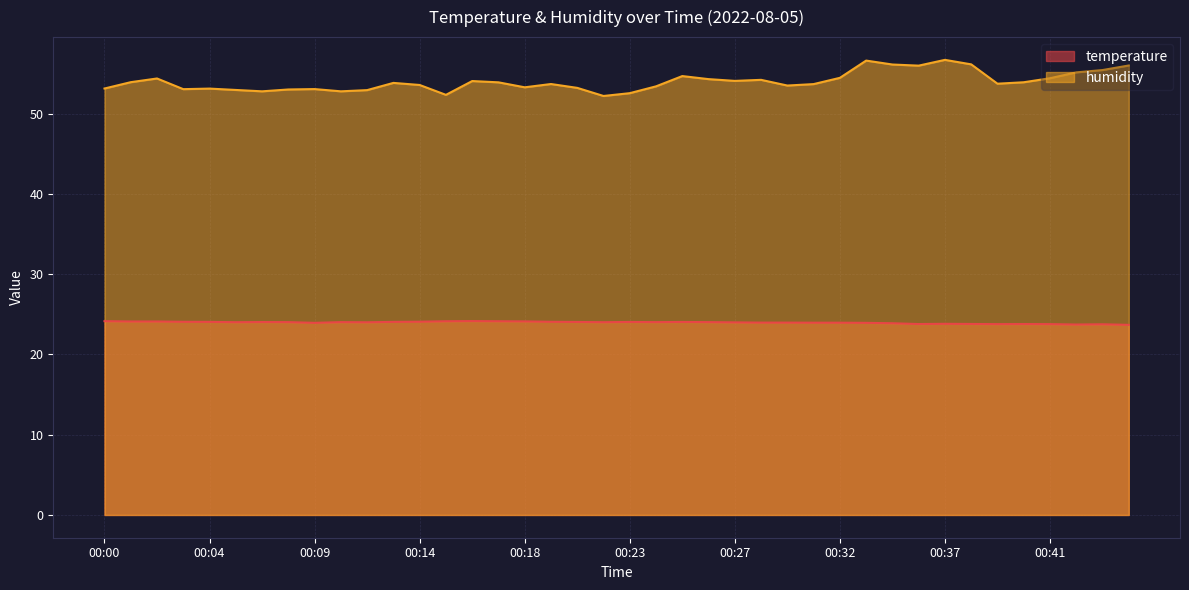

Rank the series by their average value, from highest to lowest.

humidity, temperature